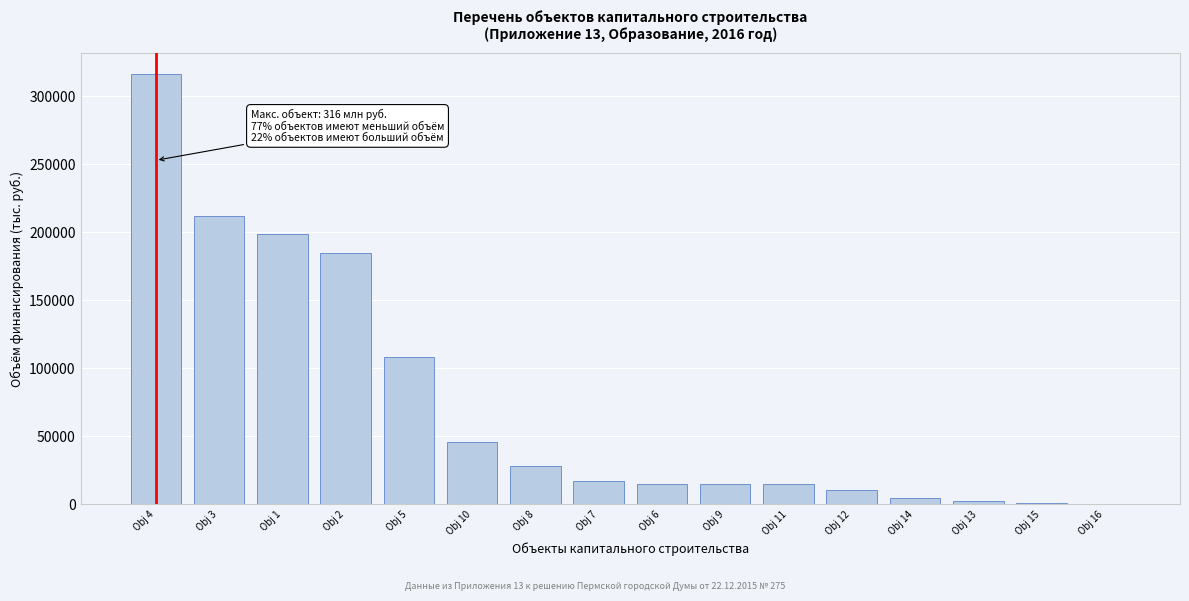

What is the sum of the values at Obj 1 and Obj 7?

215747.7